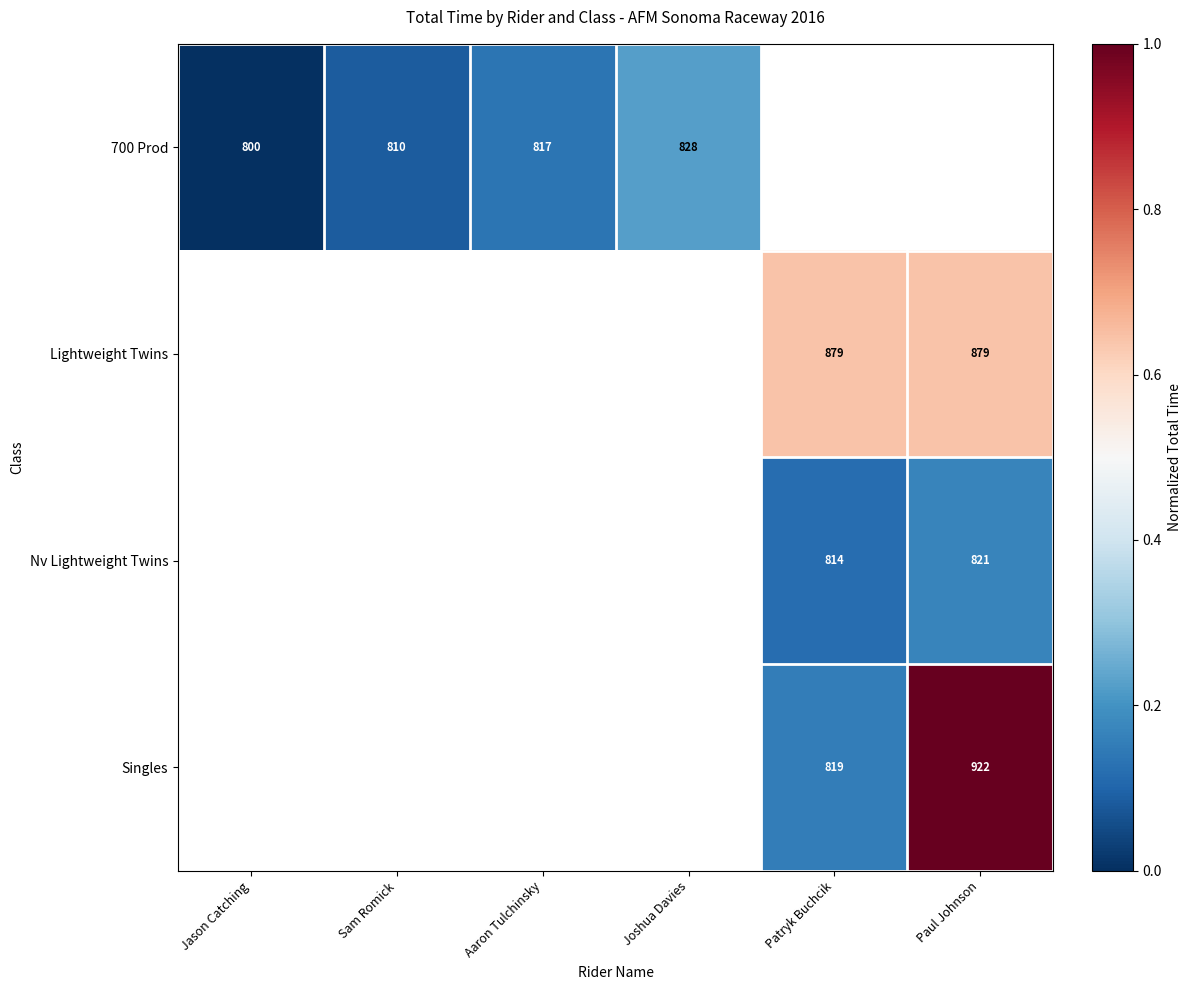

What is the difference between the Singles values at Paul Johnson and Patryk Buchcik?

103